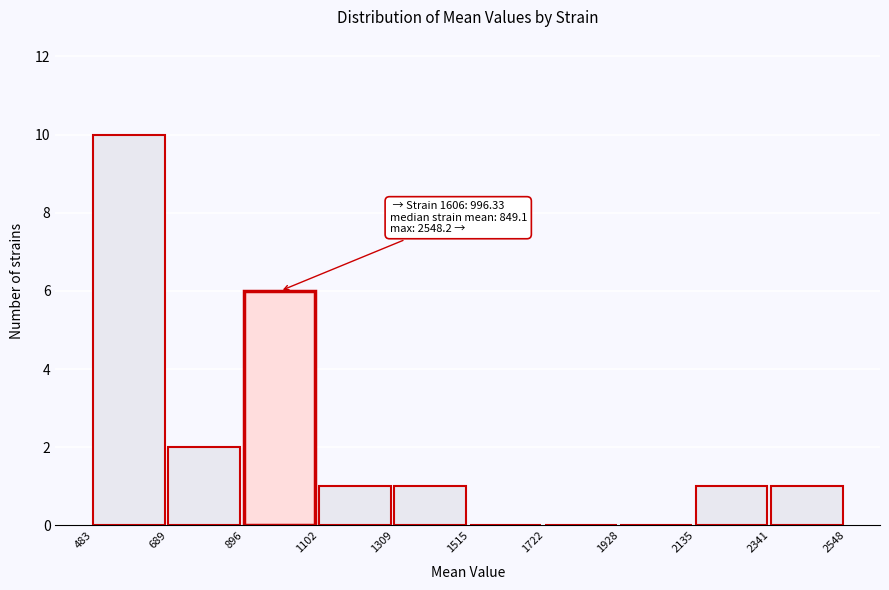

Which range on the x-axis has the tallest bar?

483 to 689